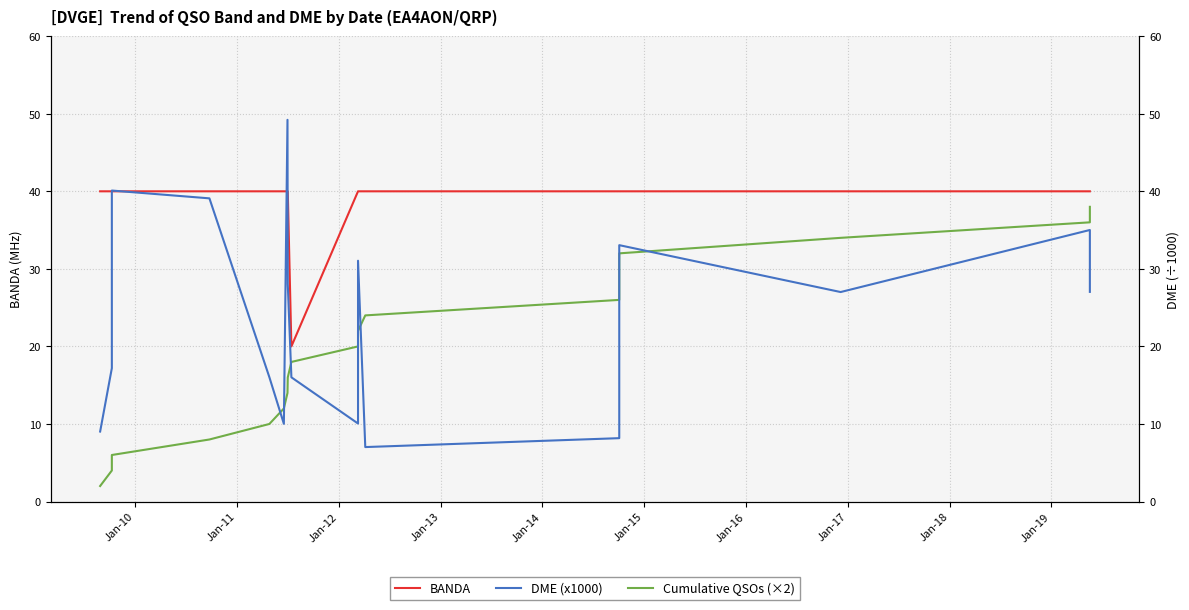

Is the value of DME (x1000) at 17 greater than the value of BANDA at 16?

No